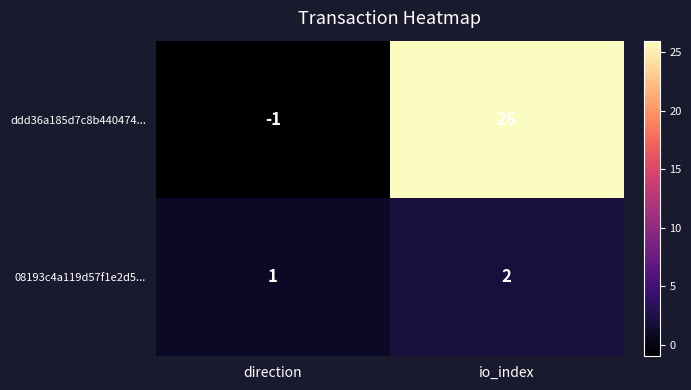

List the series in order of their overall mean, lowest first.

08193c4a119d57f1e2d5..., ddd36a185d7c8b440474...